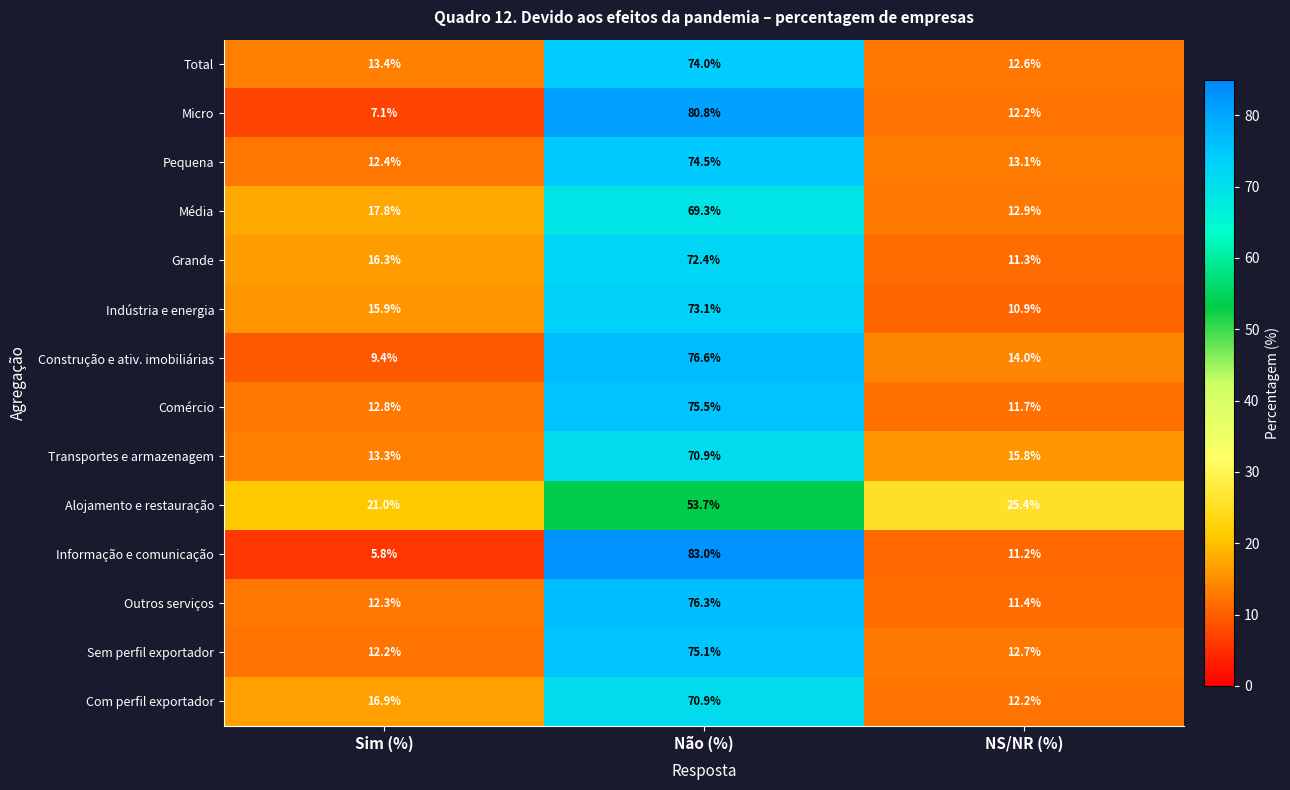

What is the smallest value displayed?

5.8